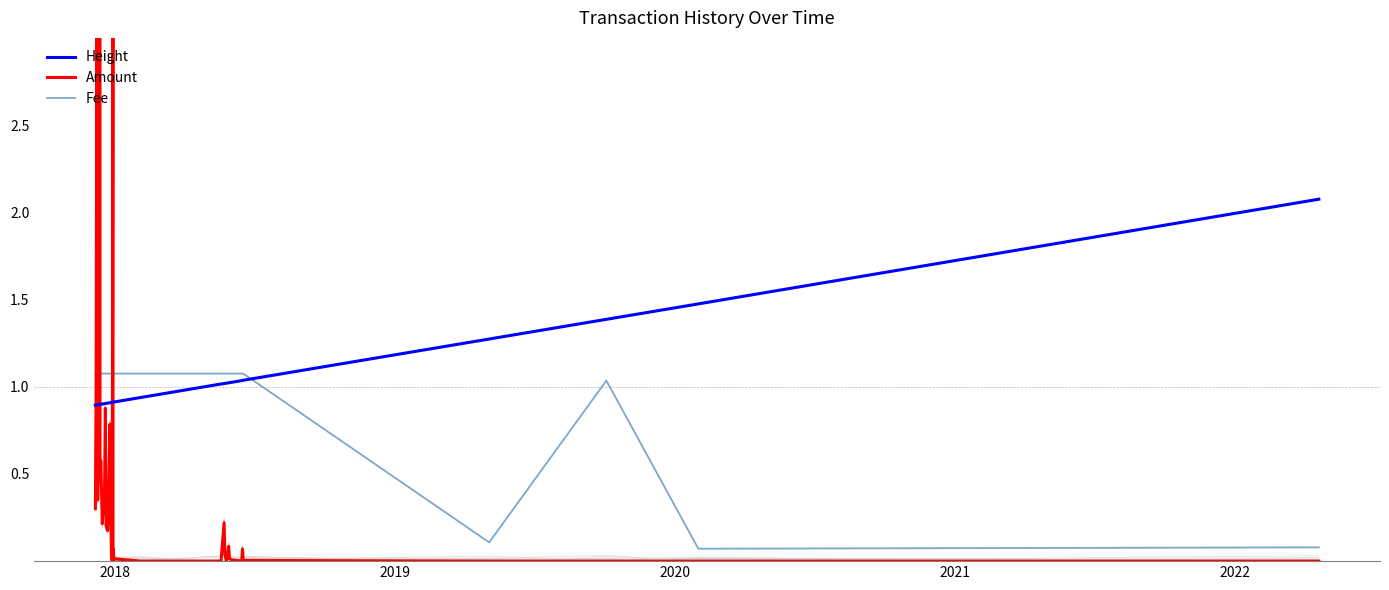

How many interior local peaks does the Fee series have?

1